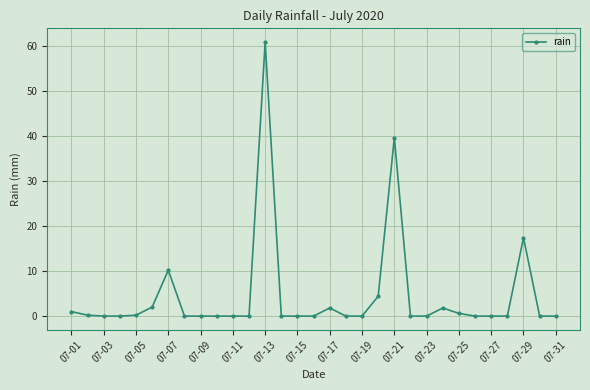

What is the difference between the maximum and second lowest values?

60.8